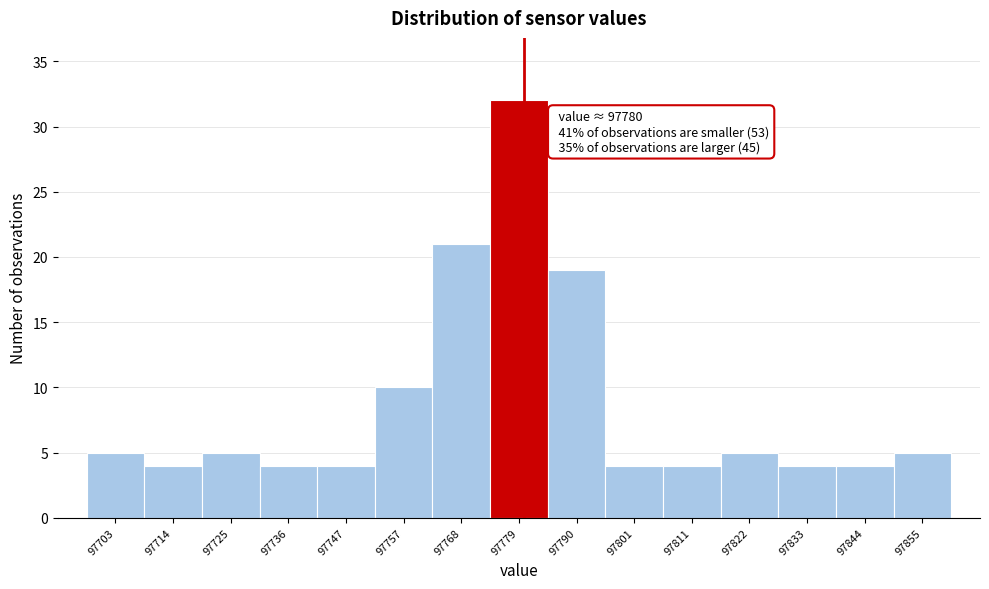

Over which range of the x-axis is the bar tallest?

97773.6 to 97784.4